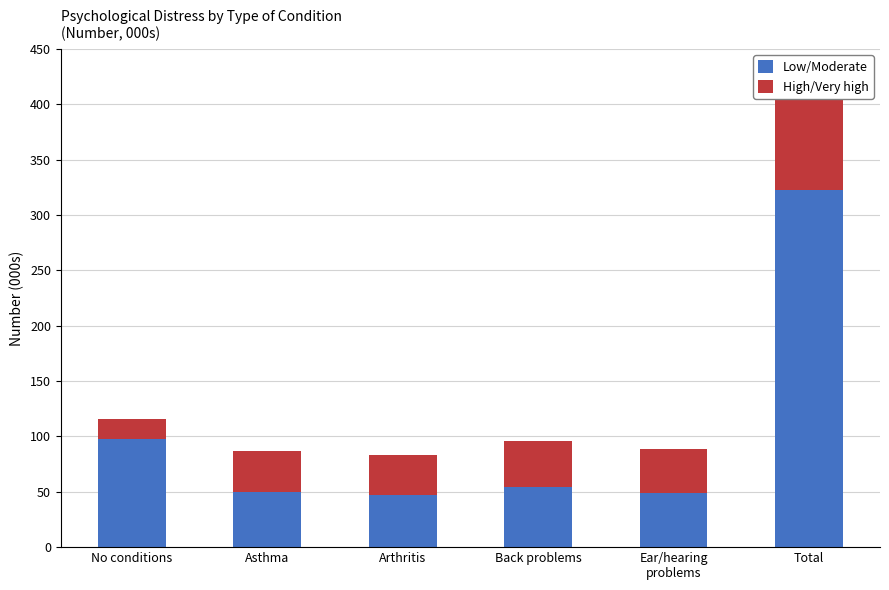

What is the approximate value of High/Very high at Total?

87.4